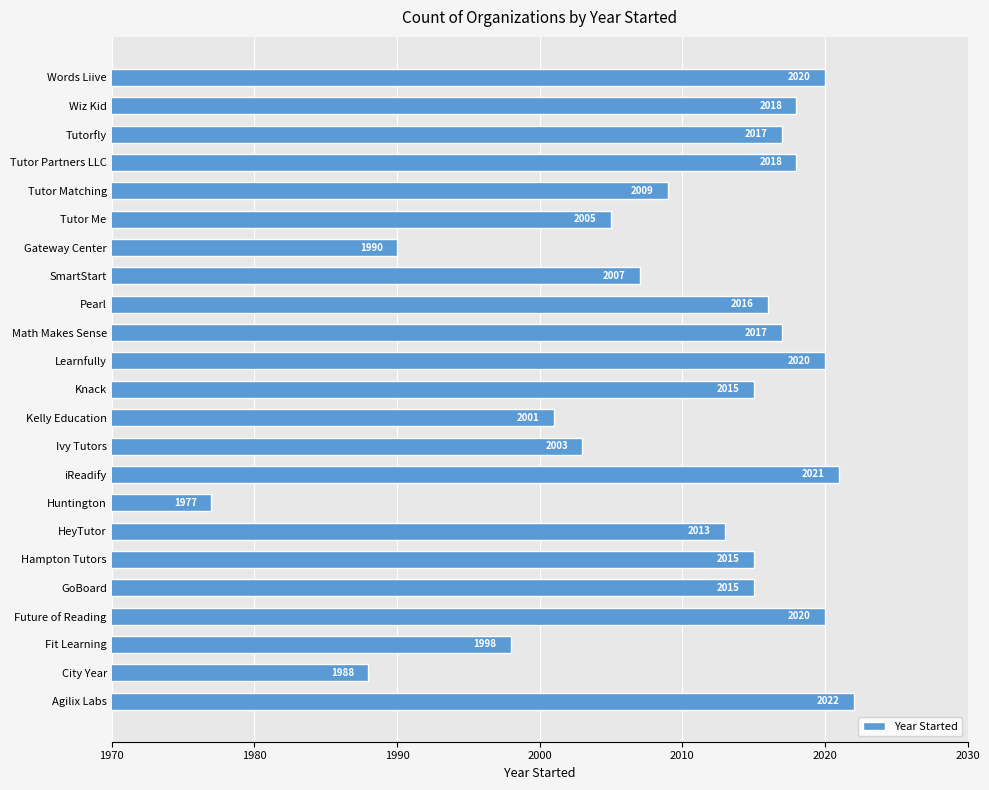

Are the bars grouped side by side (vs. stacked)?

No